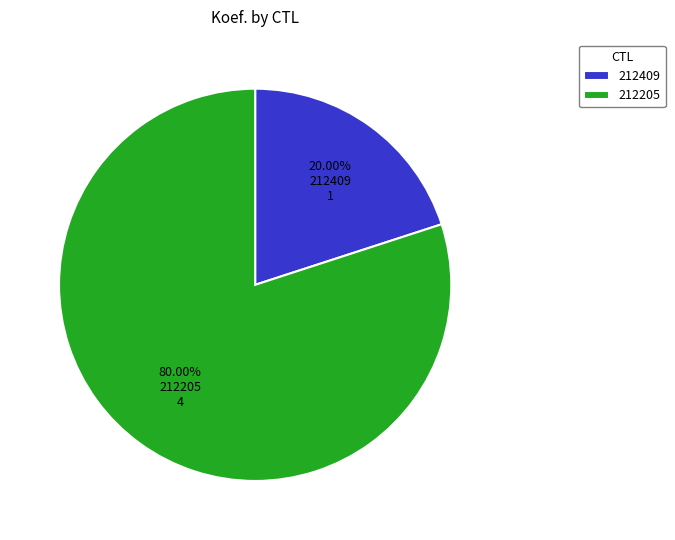

Do 212409 and 212205 together represent more than half of the pie?

Yes